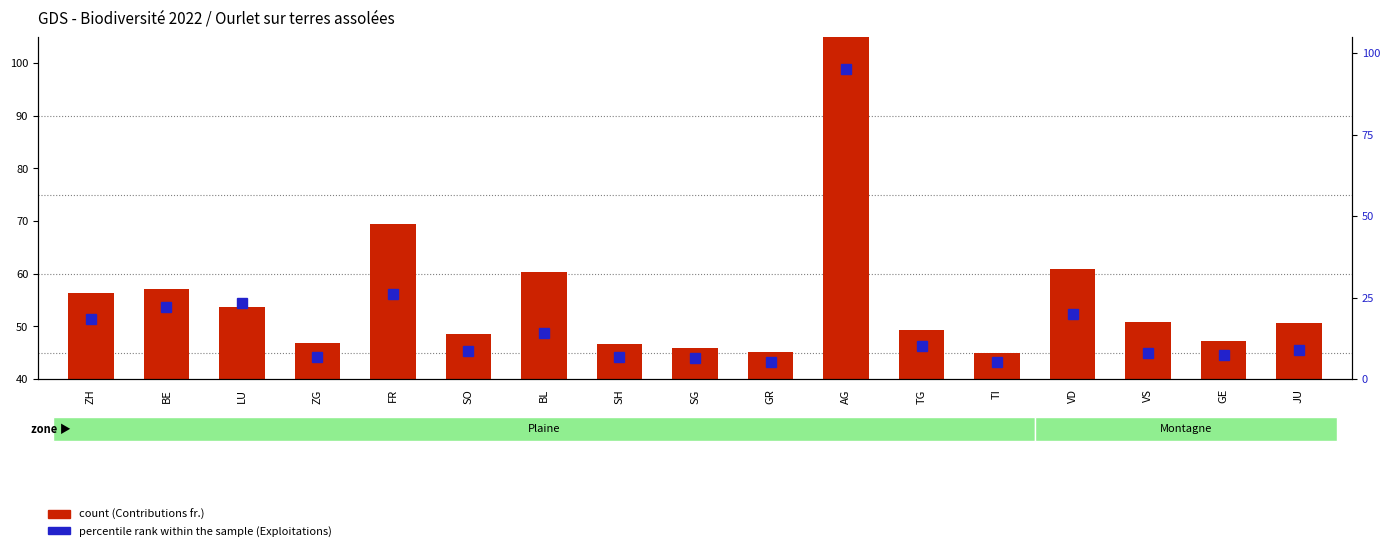

At which category does the chart reach its minimum across all series?

TI